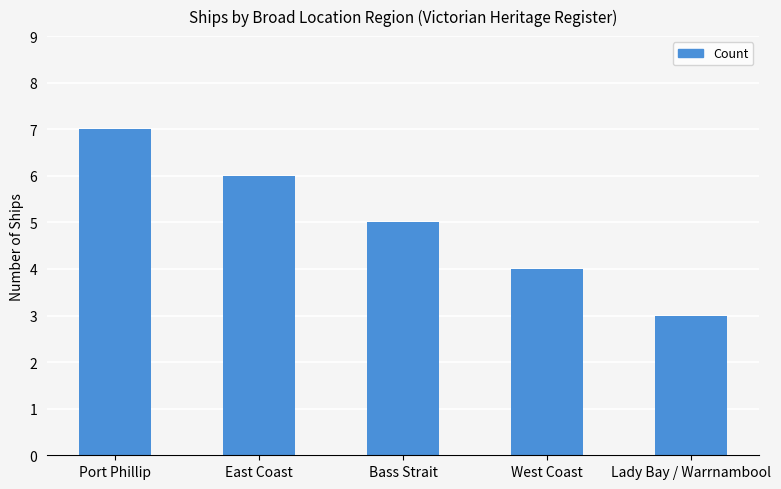

Which has a higher value, Port Phillip or West Coast?

Port Phillip